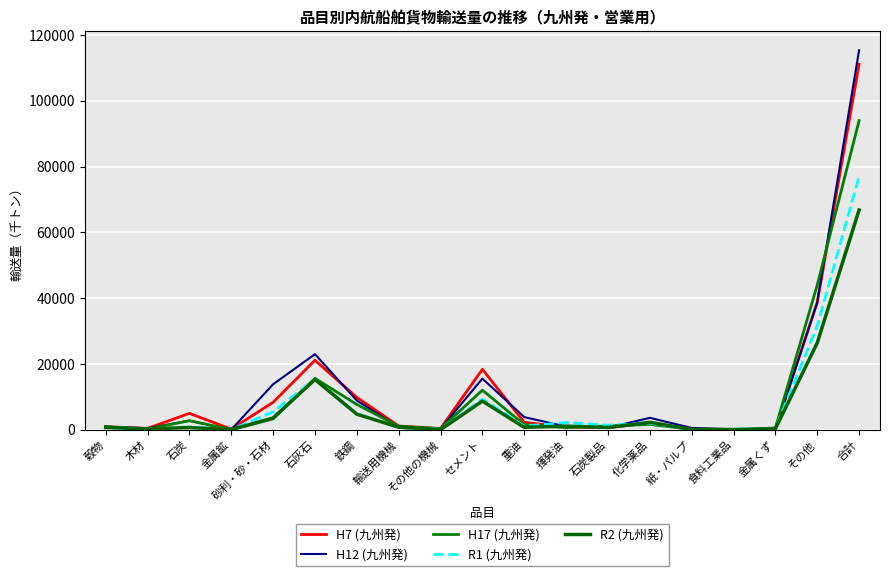

What are all the series names shown in the legend?

H7 (九州発), H12 (九州発), H17 (九州発), R1 (九州発), R2 (九州発)